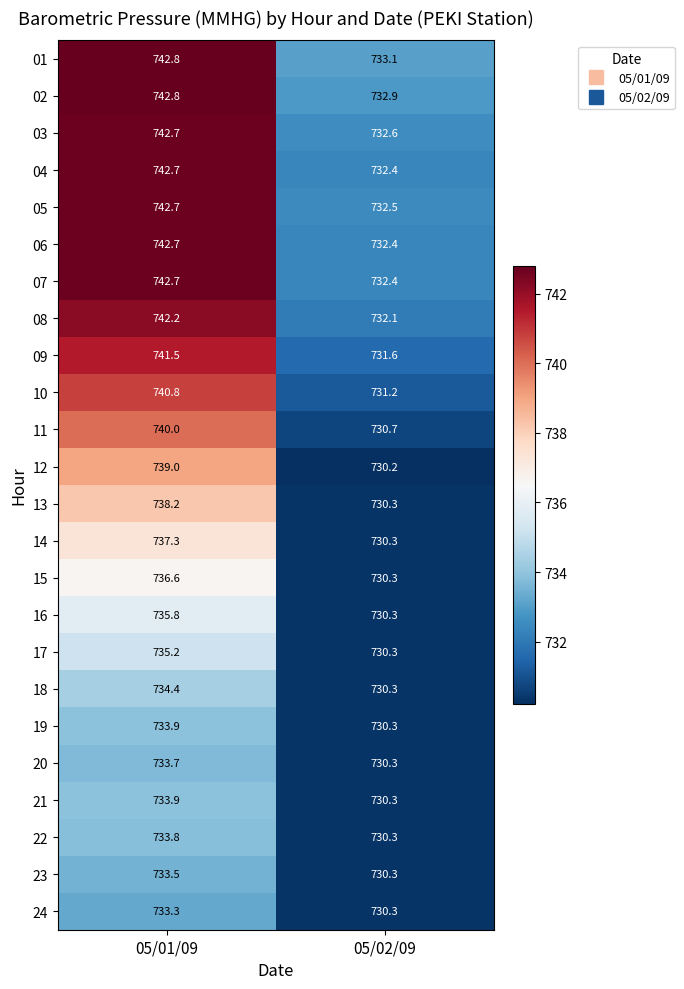

How many series are shown in this chart?

24